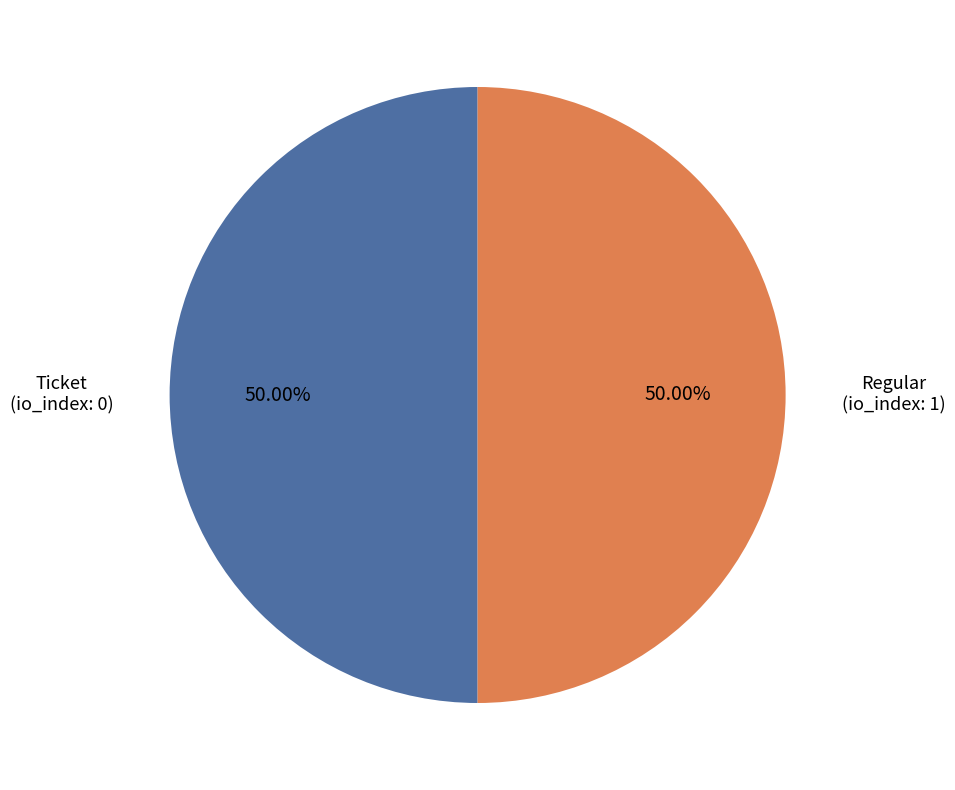

What is the ratio of the value at Regular to the value at Ticket?

1.0